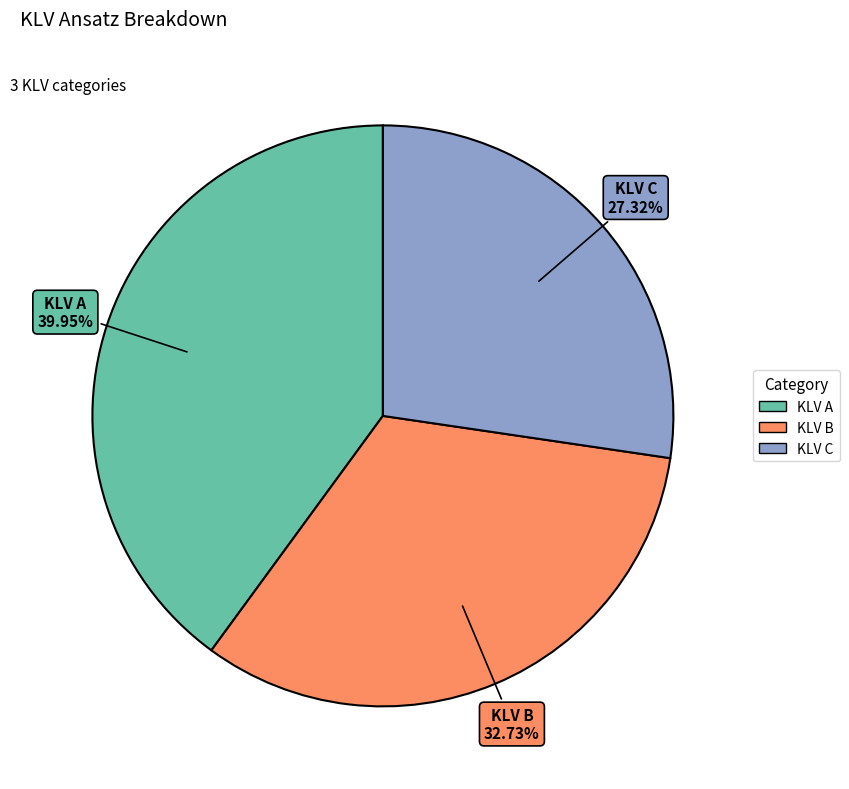

True or false: KLV C accounts for 40% of the total.

False